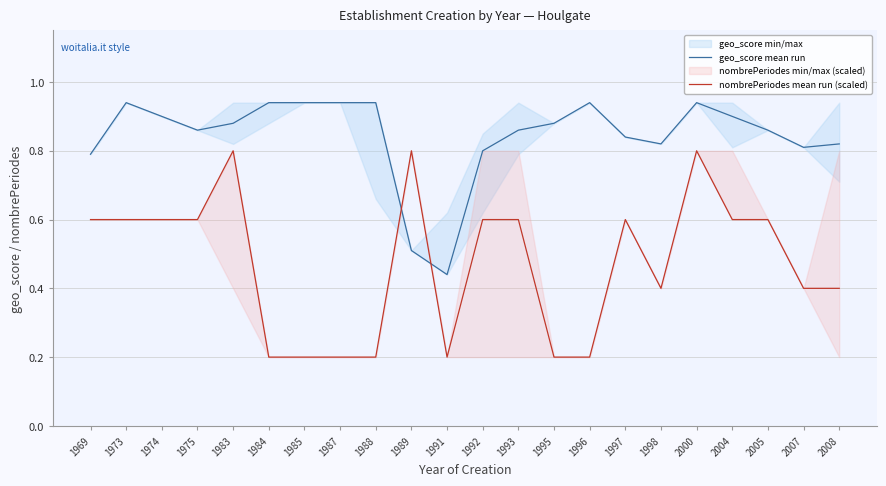

Rank the series by their average value, from highest to lowest.

geo_score mean run, nombrePeriodes mean run (scaled)